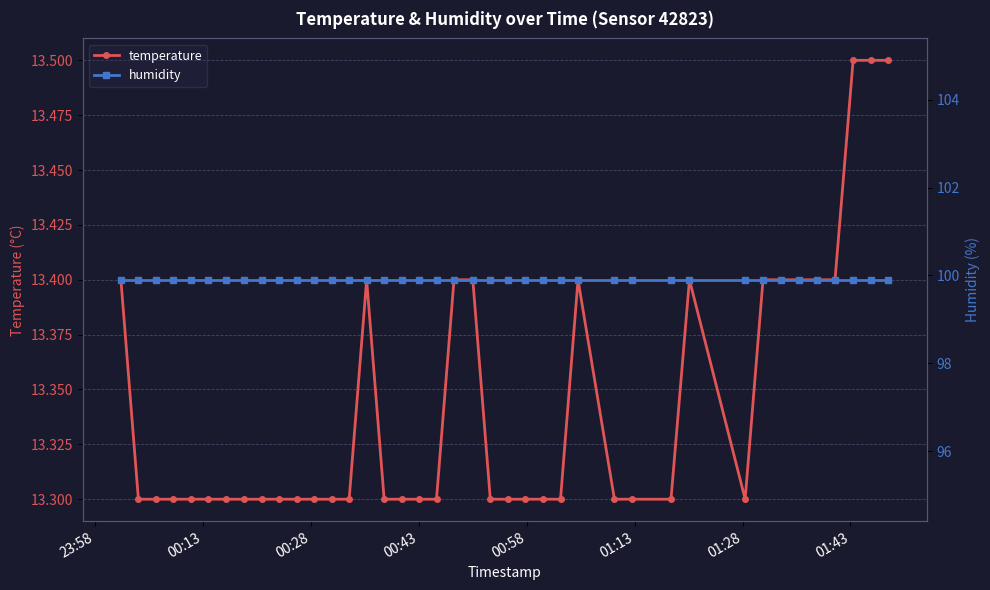

List the series in order of their overall mean, highest first.

humidity, temperature